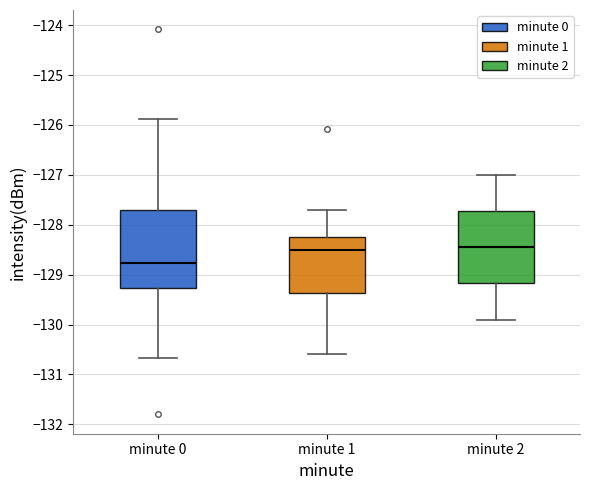

Which box's median line is the lowest?

minute 0